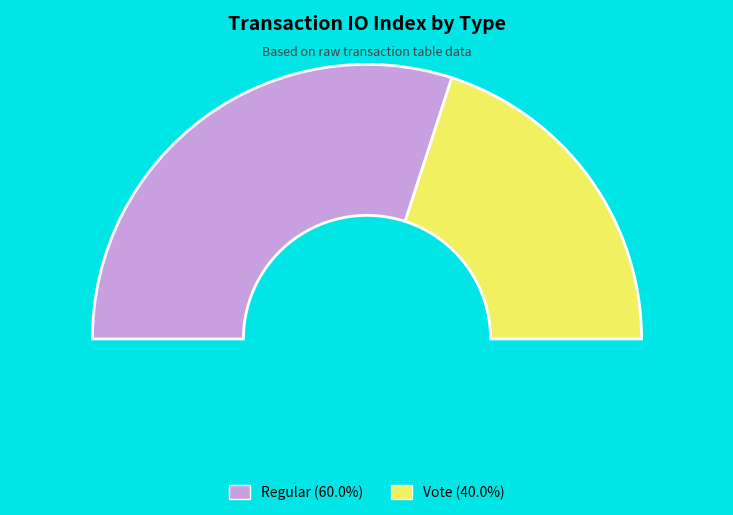

Does Vote account for over 50% of the chart?

No